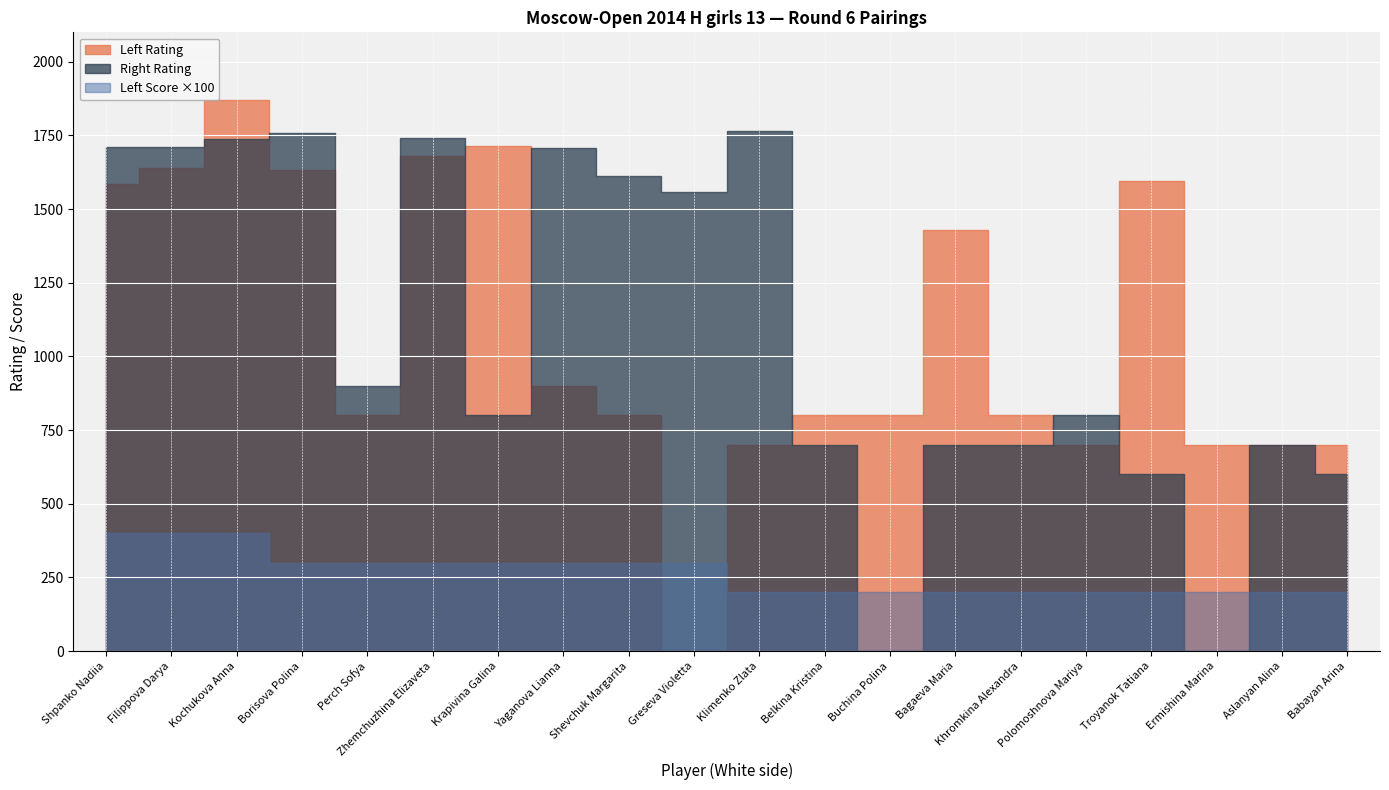

Which label corresponds to the smallest value in the chart?

Greseva Violetta